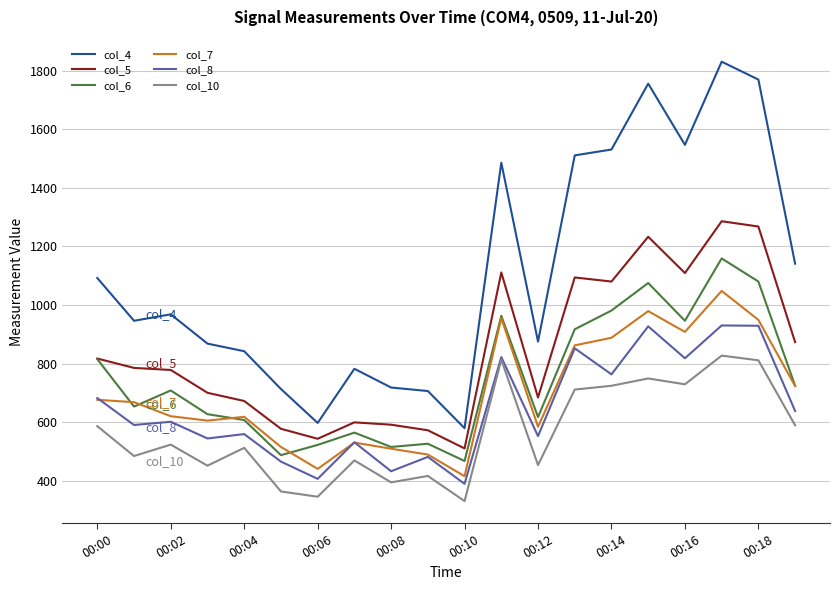

List the series in order of their peak value, lowest first.

col_10, col_8, col_7, col_6, col_5, col_4